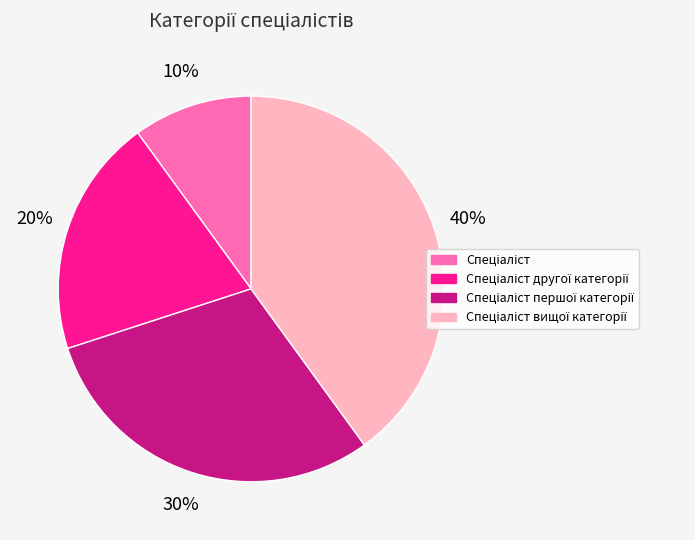

Is there any slice that represents more than half of the pie?

No